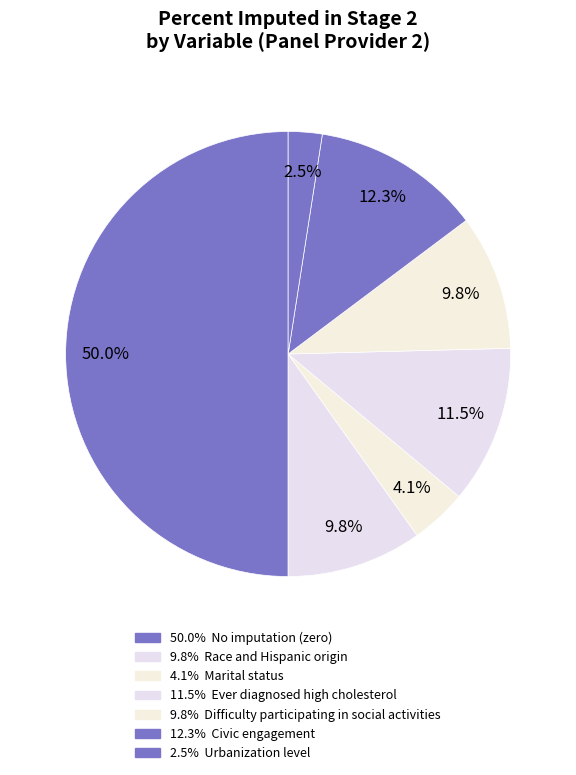

Count the number of slices in the pie.

7